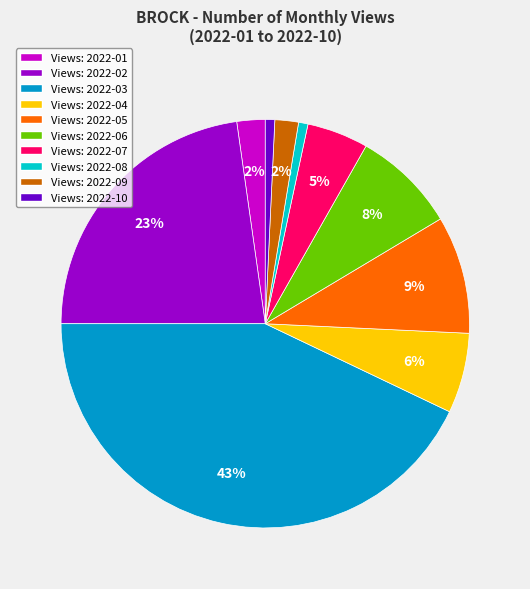

What is the largest slice in the pie chart?

Views: 2022-03